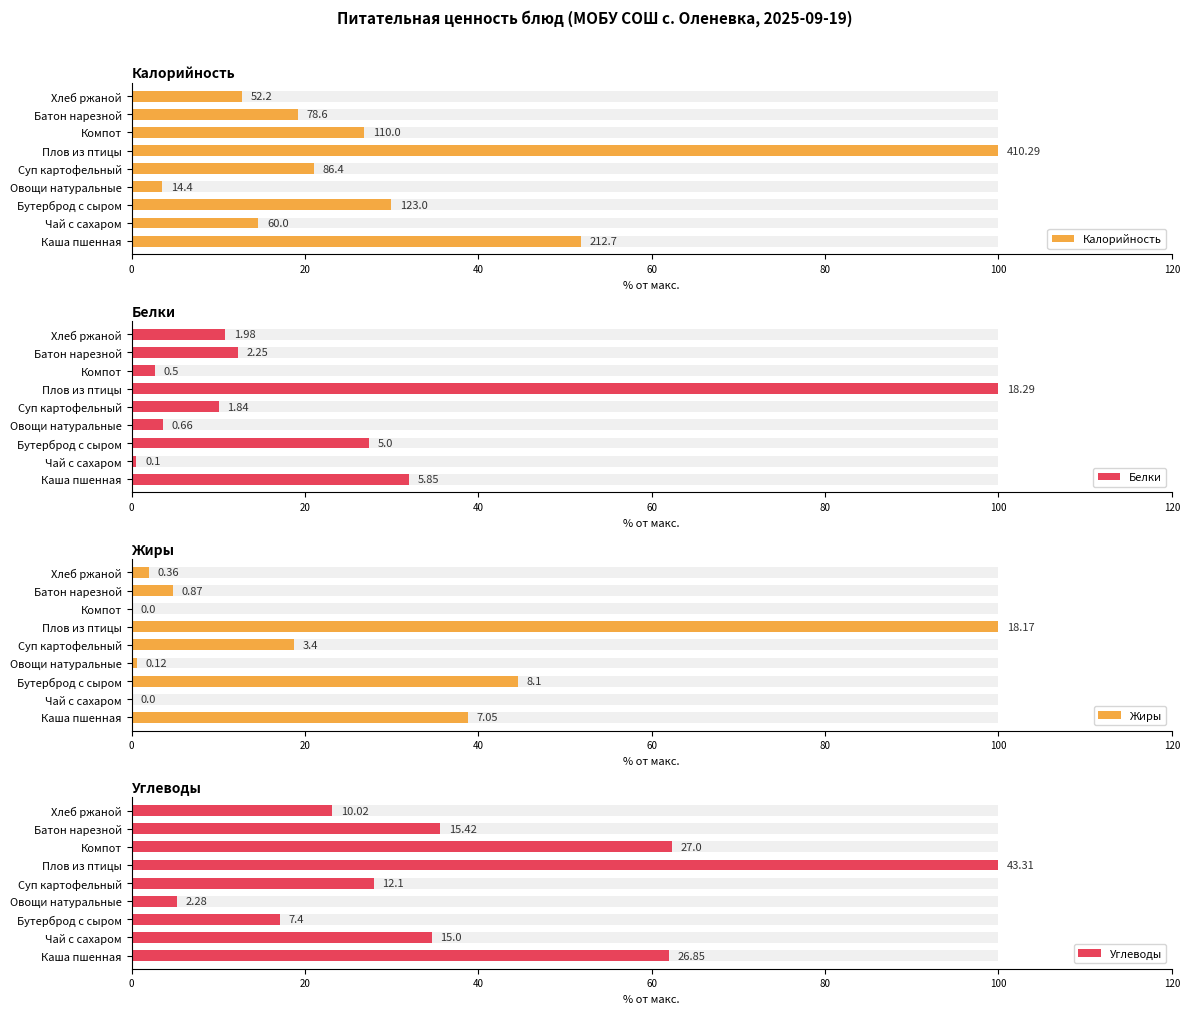

Count the number of data series in this chart.

4